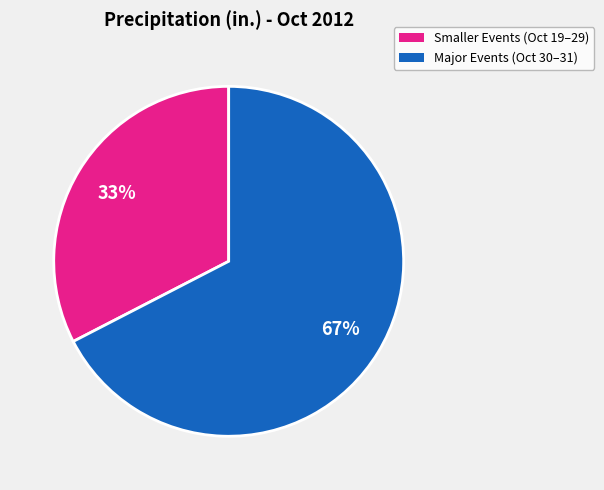

To the nearest percent, what is the average slice percentage?

50%